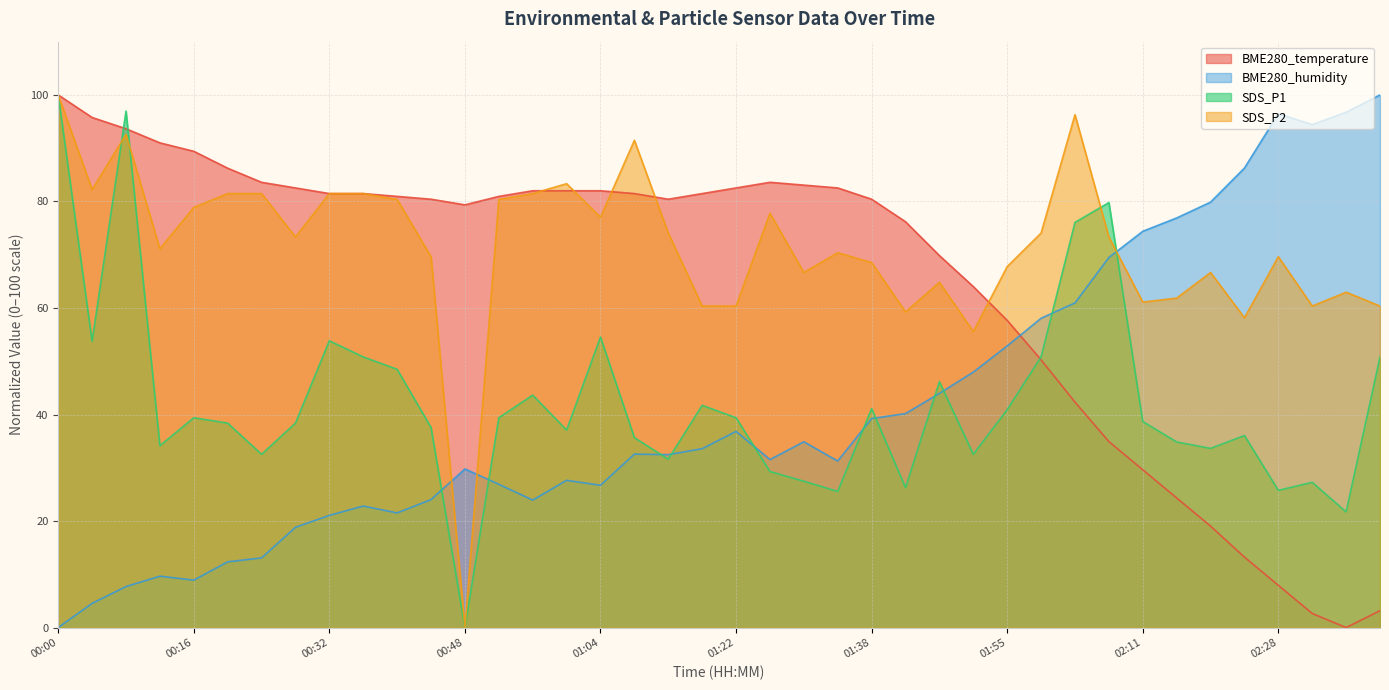

Reading left to right, transcribe all the data shown in this chart.

BME280_temperature: 100.0	95.8	93.7	91.0	89.4	86.2	83.6	82.5	81.5	81.5	81.0	80.4	79.4	81.0	82.0	82.0	82.0	81.5	80.4	81.5	82.5	83.6	83.1	82.5	80.4	76.2	69.8	64.0	57.7	50.3	42.3	34.9	29.6	24.3	19.0	13.2	7.9	2.6	0.0	3.2
BME280_humidity: 0.0	4.5	7.7	9.6	8.9	12.3	13.1	18.8	21.1	22.8	21.5	24.0	29.8	26.9	23.9	27.6	26.7	32.6	32.5	33.6	36.8	31.5	34.9	31.3	39.2	40.2	44.0	48.0	52.9	58.1	60.9	69.5	74.4	76.9	79.9	86.3	96.5	94.4	96.8	100.0
SDS_P1: 100.0	53.7	97.0	34.1	39.4	38.4	32.5	38.4	53.8	50.8	48.5	37.6	0.0	39.4	43.6	37.1	54.5	35.7	31.6	41.7	39.4	29.3	27.5	25.6	41.1	26.3	46.2	32.5	40.9	50.8	76.1	79.8	38.7	34.8	33.6	36.1	25.8	27.3	21.7	50.8
SDS_P2: 100.0	82.2	92.6	71.1	78.9	81.5	81.5	73.3	81.5	81.5	80.4	69.6	0.0	80.4	81.5	83.3	77.0	91.5	74.1	60.4	60.4	77.8	66.7	70.4	68.5	59.3	64.8	55.6	67.8	74.1	96.3	73.3	61.1	61.9	66.7	58.1	69.6	60.4	63.0	60.4